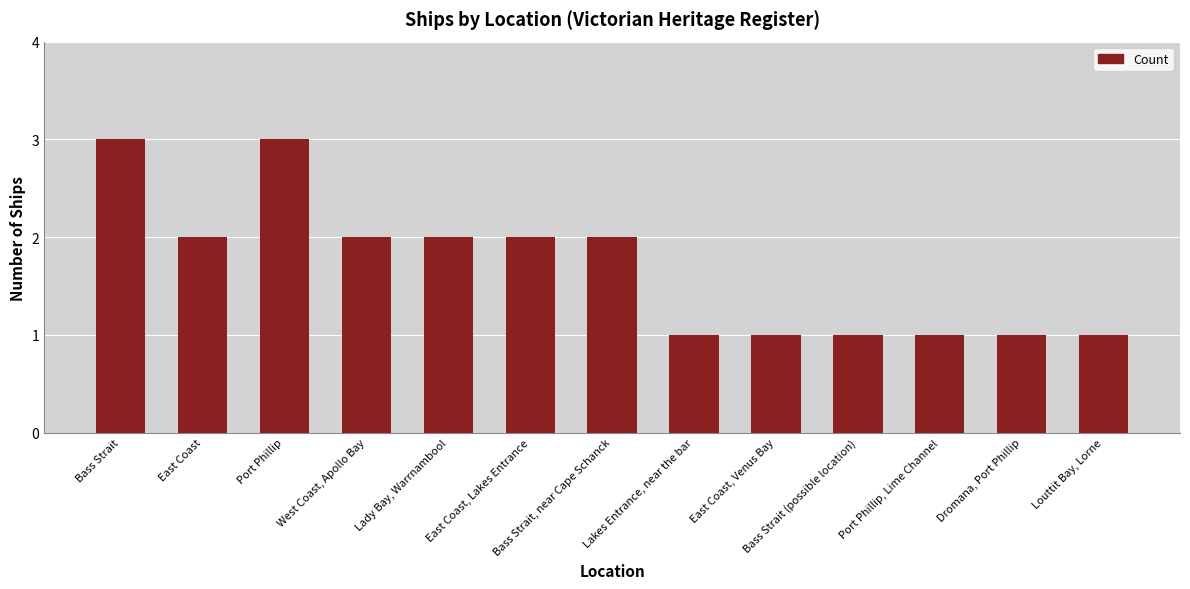

Reading right to left, what are all the values shown in this chart?

1	1	1	1	1	1	2	2	2	2	3	2	3